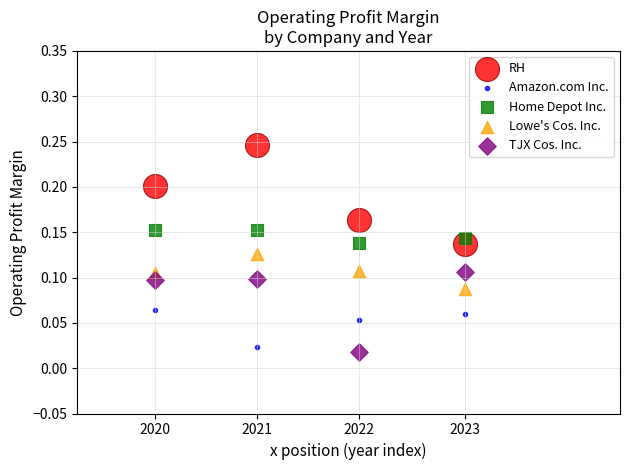

Across all data points, what is the range of X values (max minus min)?

1.0